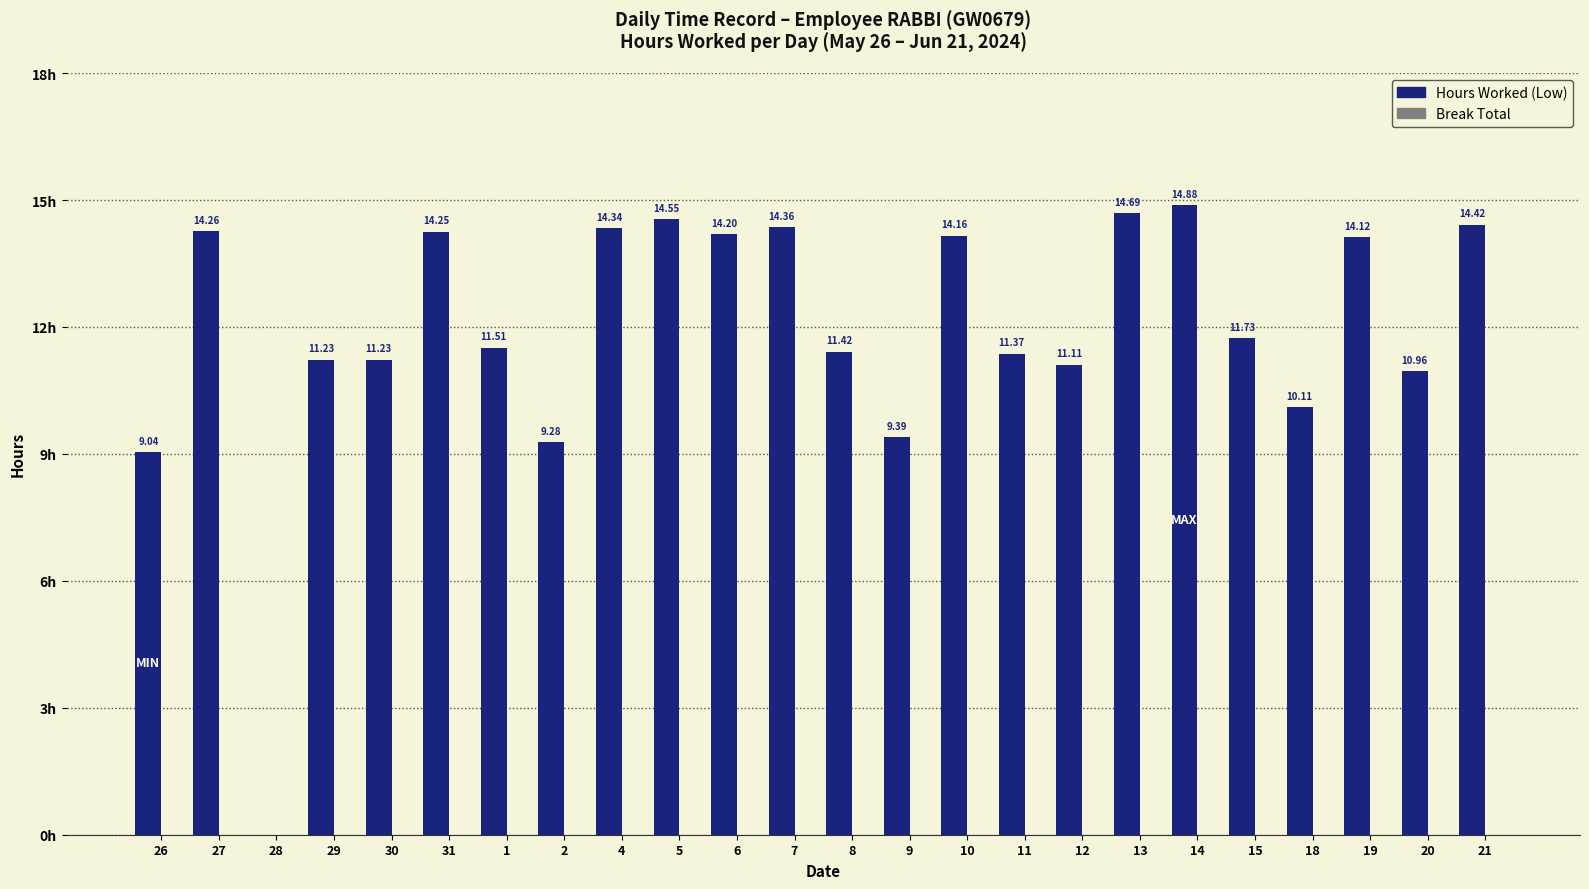

What position from the left is 6?

11